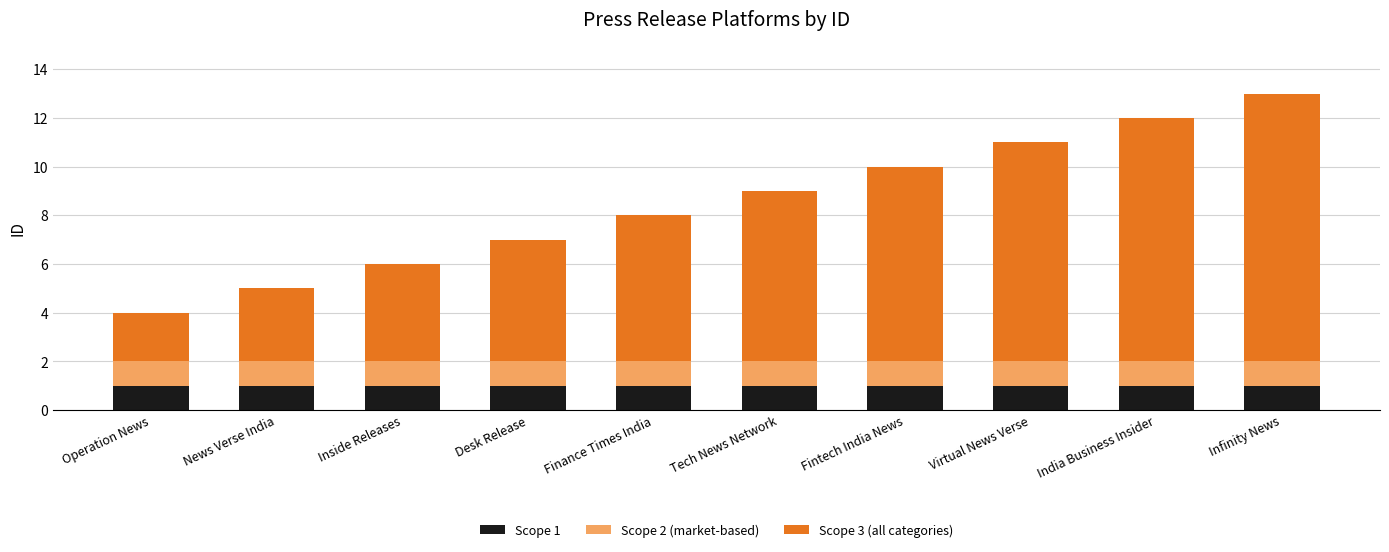

At which category is the sum across all series the highest?

Infinity News